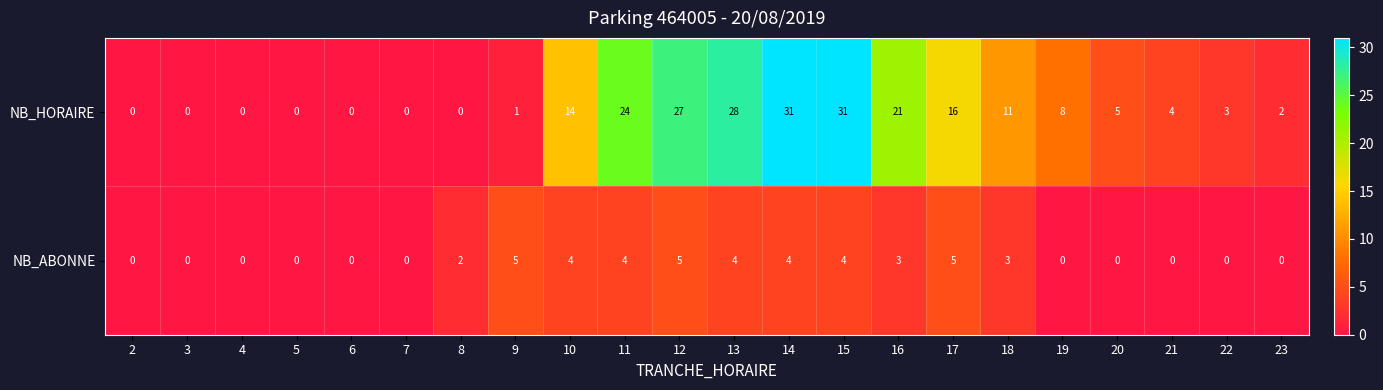

At 21, list the series in order from smallest to largest.

NB_ABONNE, NB_HORAIRE